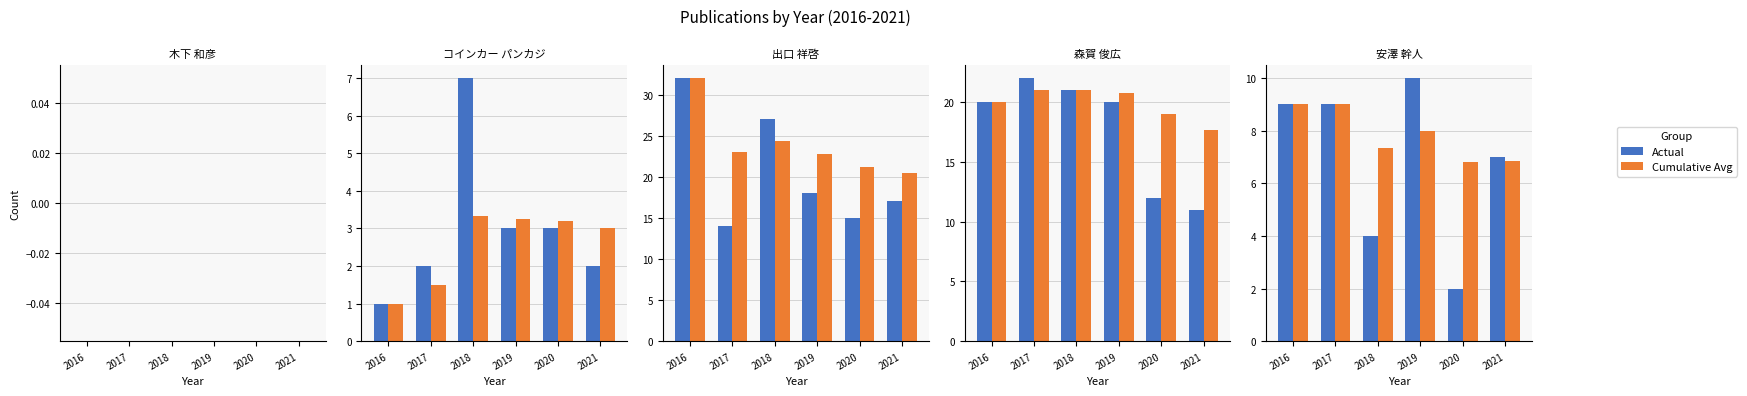

What is the sum of the Actual values at 2021 and 2018?

11.0